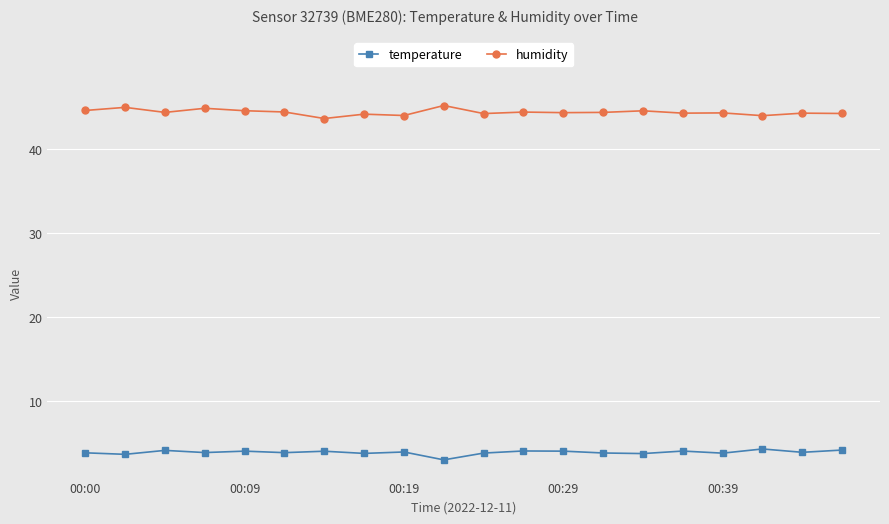

How many data points in temperature are less than 3?

1